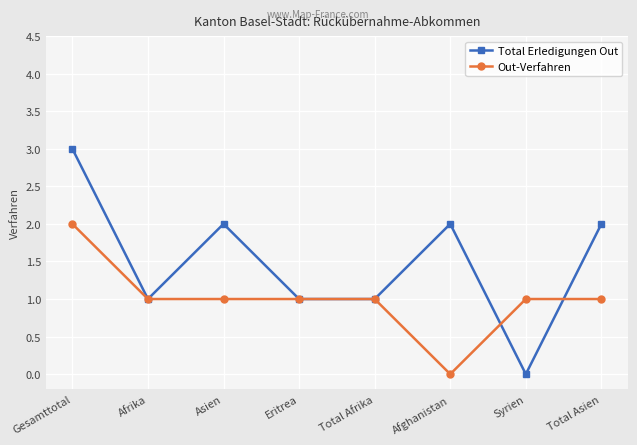

At Asien, list the series in order from largest to smallest.

Total Erledigungen Out, Out-Verfahren